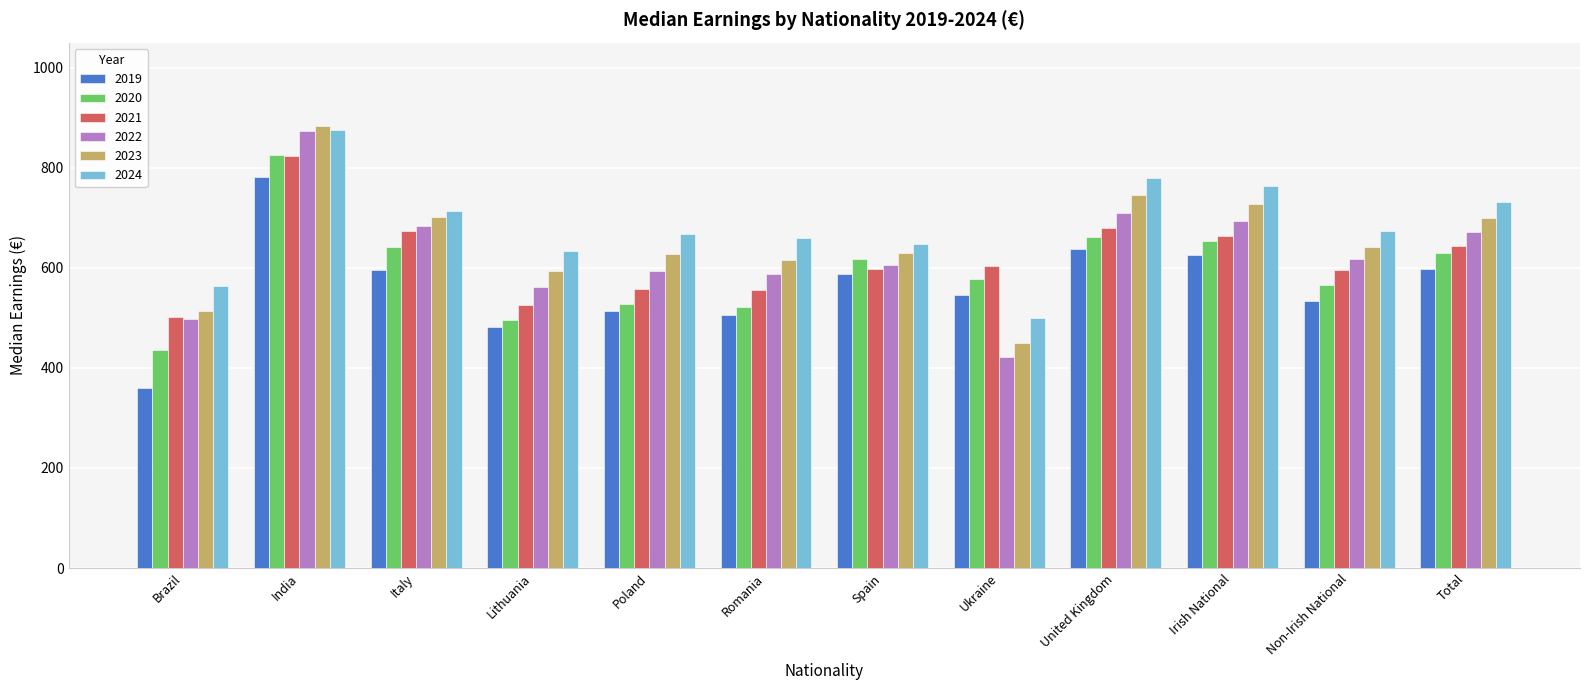

True or false: 2024 has a value of 563.7 at Brazil.

True